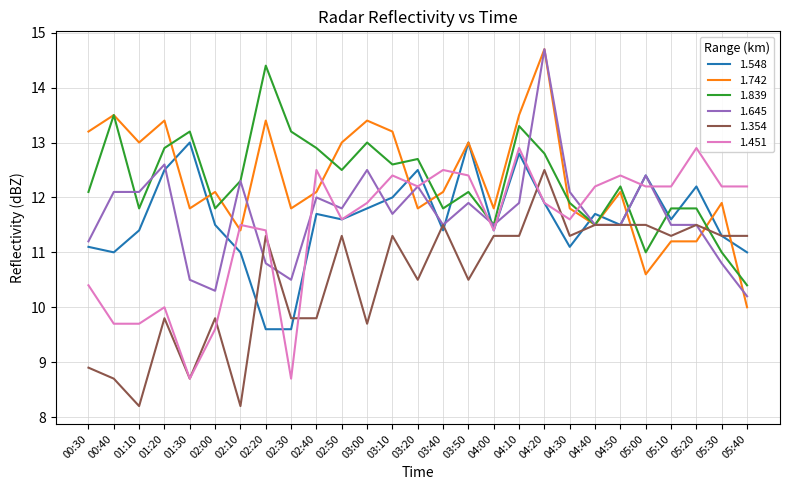

What position from the right is 02:00?

22